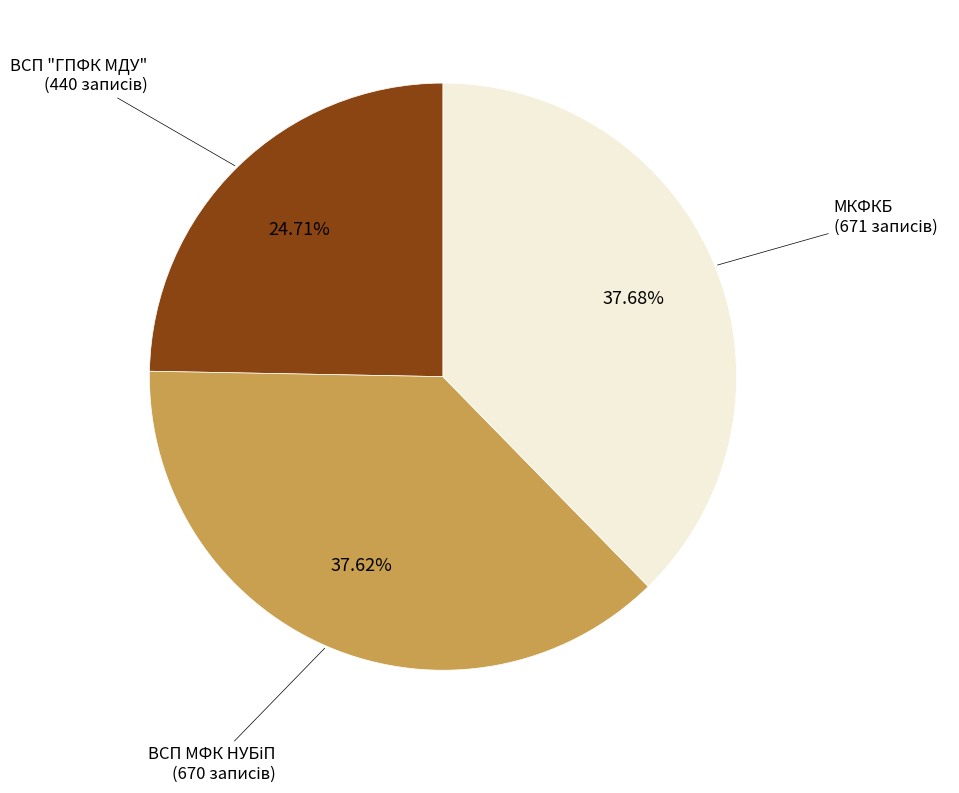

Is there a majority slice in this chart?

No